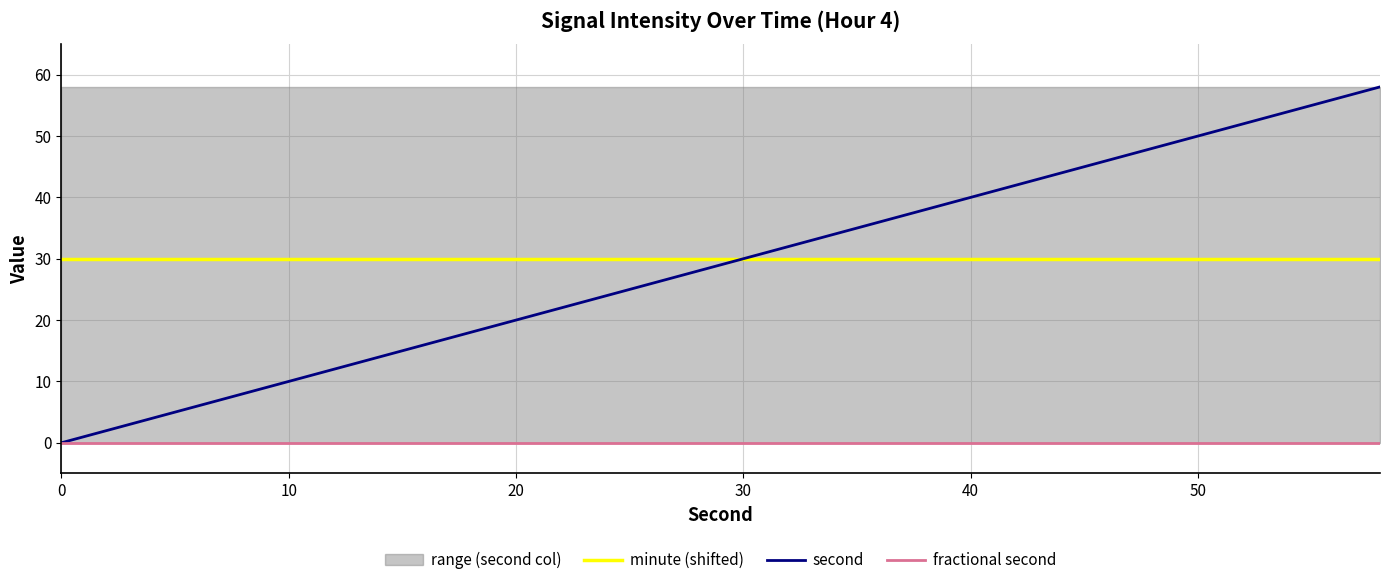

Does the chart have visible grid lines?

Yes